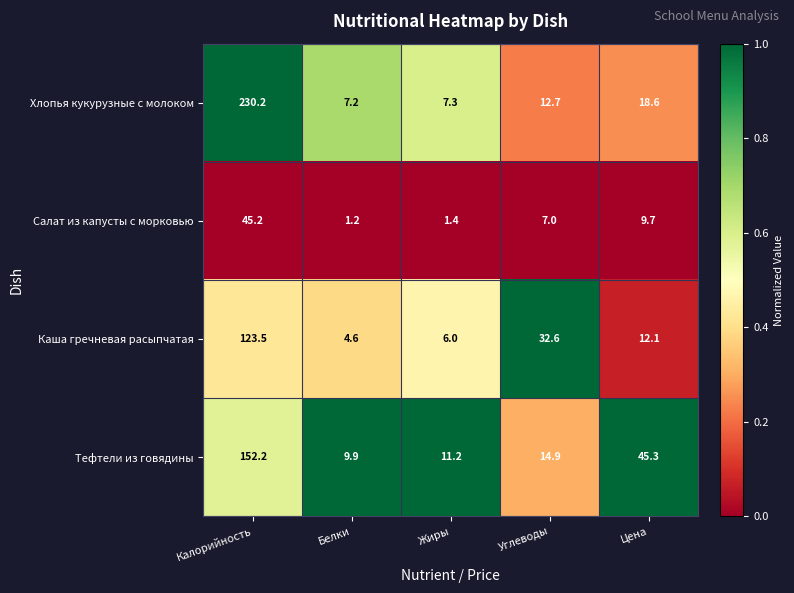

Which category has the highest value across all series?

Калорийность